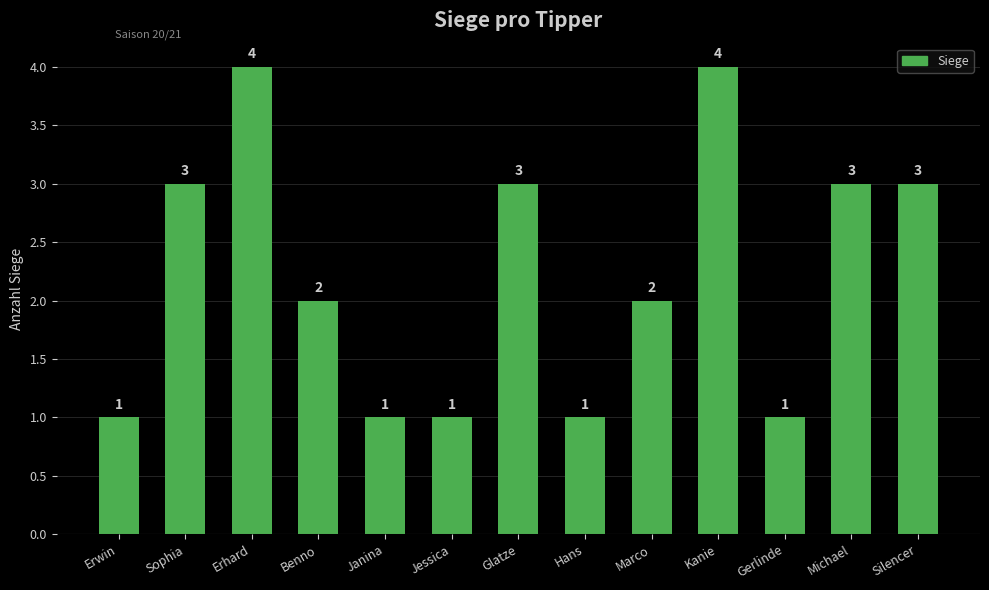

What is the greatest value displayed?

4